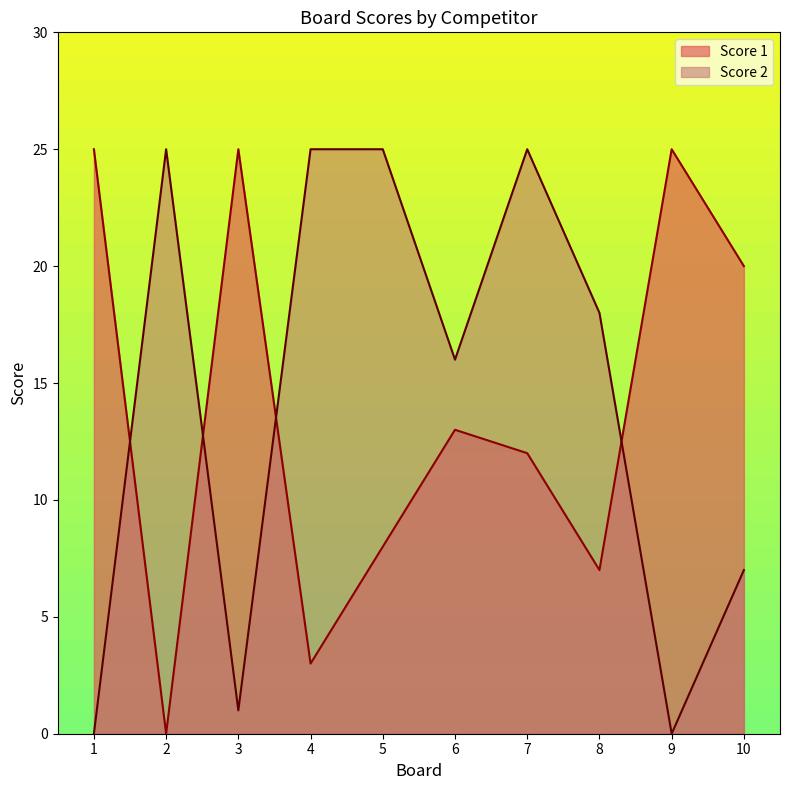

At which category does Score 1 reach its first local valley?

2